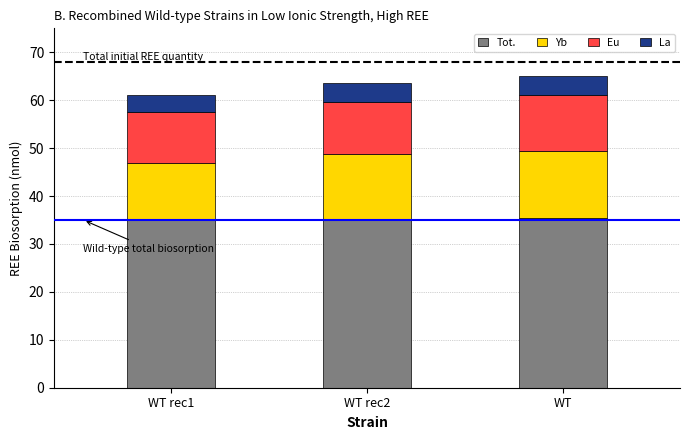

The value of Tot. at WT is 35.5. True or false?

True